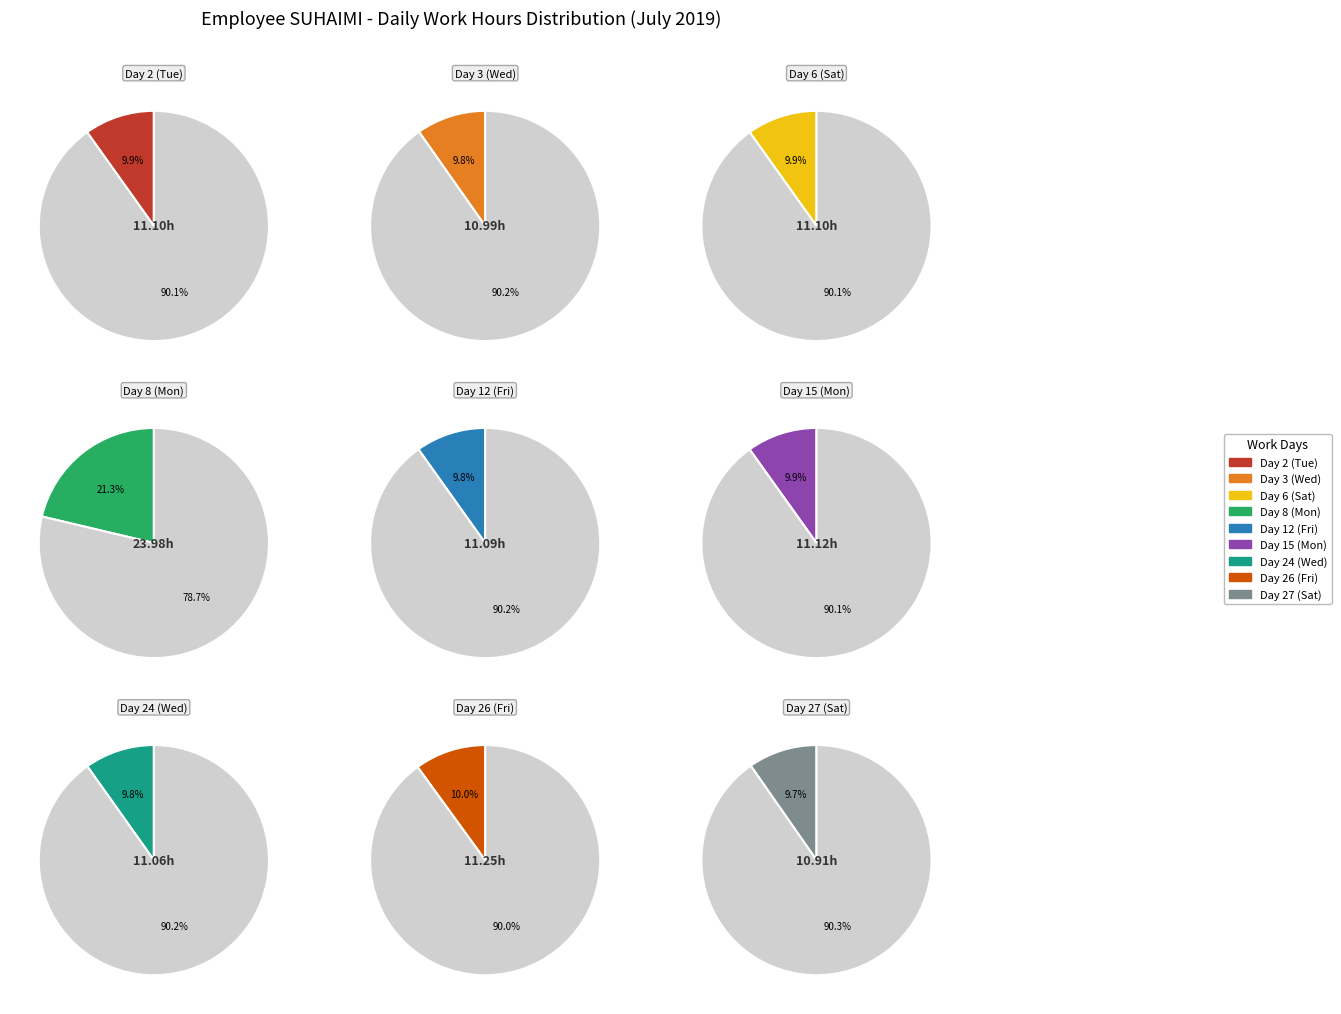

Which category has the biggest portion of the pie?

Day 8 (Mon)